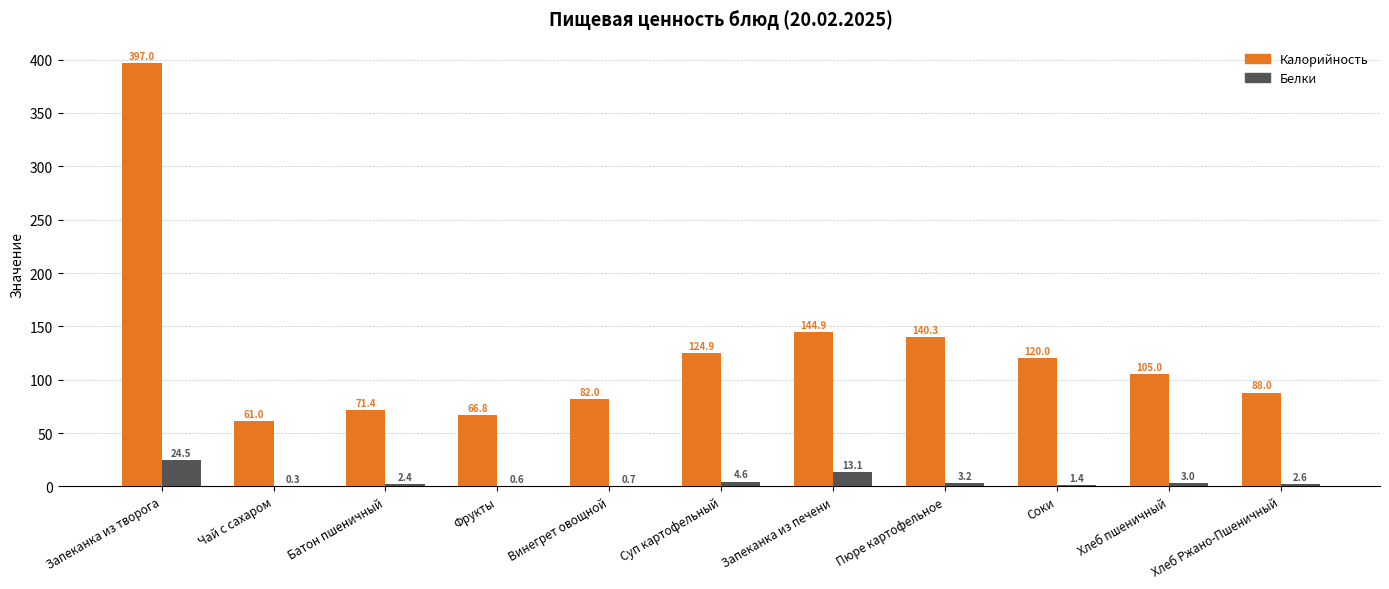

Between Запеканка из творога and Чай с сахаром, which series saw the biggest shift?

Калорийность